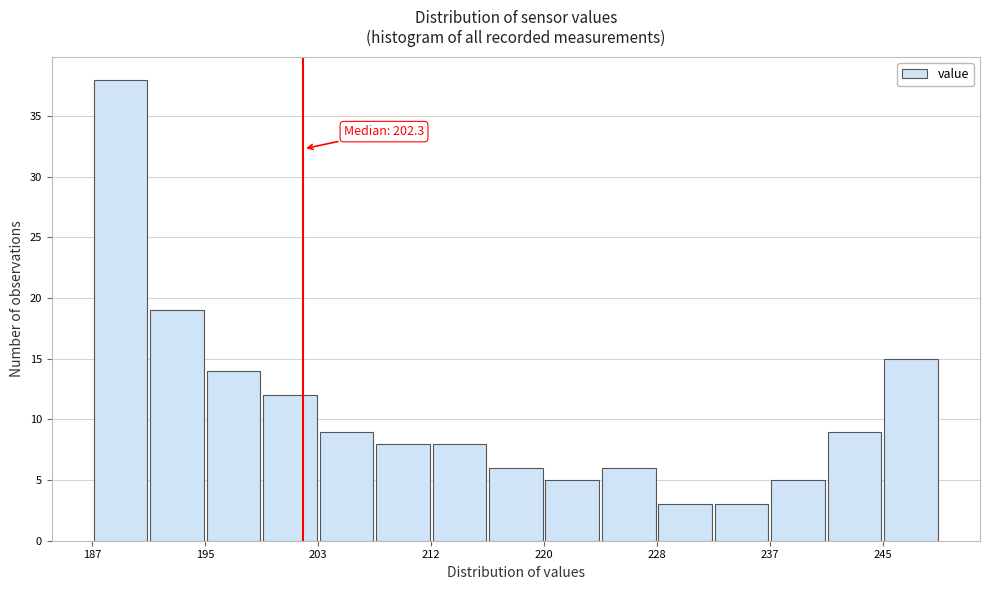

Which range on the x-axis has the tallest bar?

187 to 191